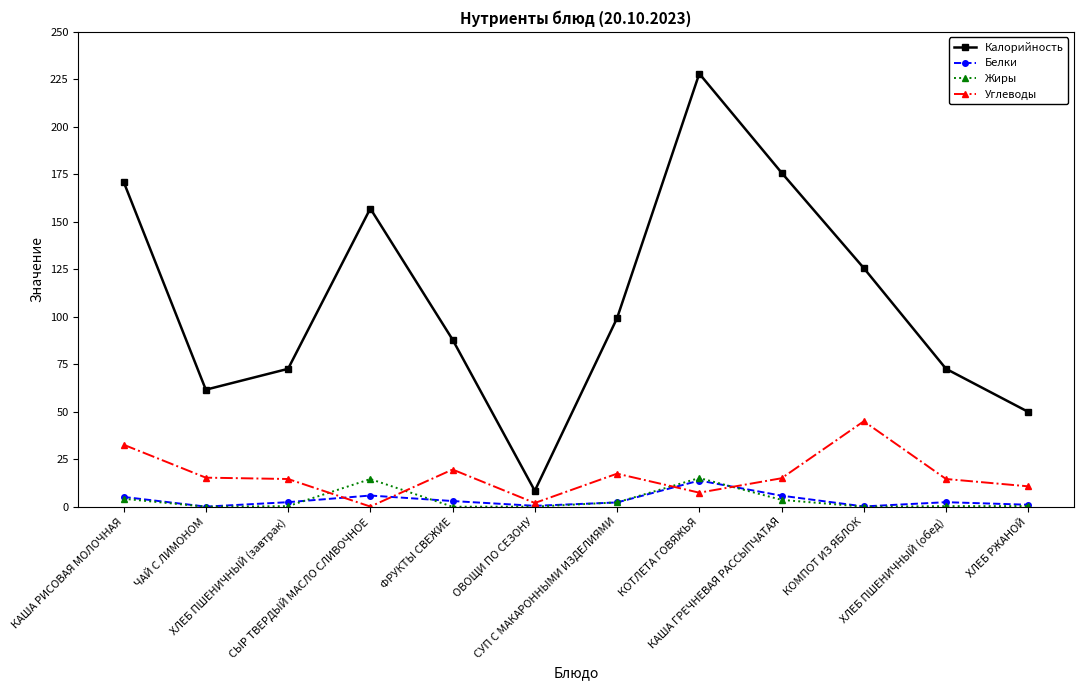

True or false: Углеводы and Калорийность cross at least once.

False